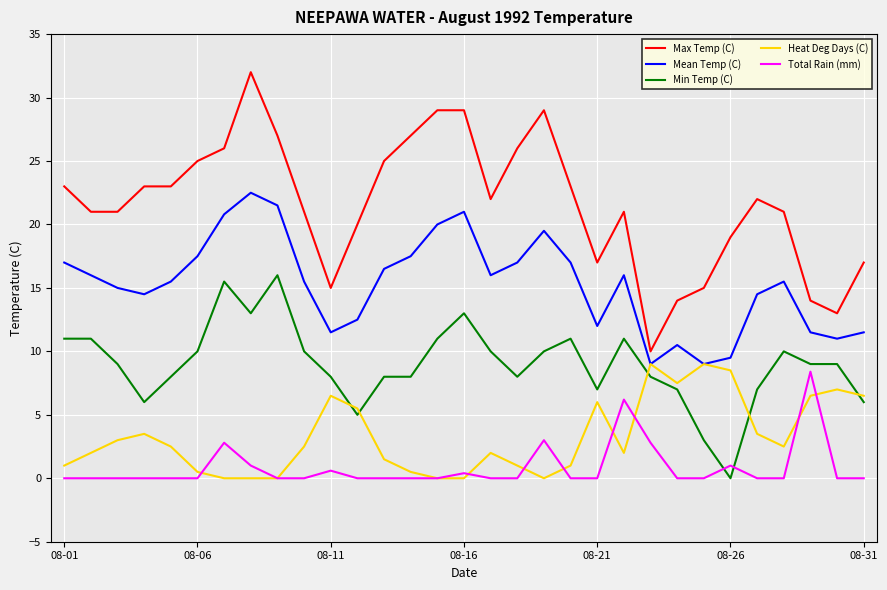

Which series has the largest range (max minus min)?

Max Temp (C)